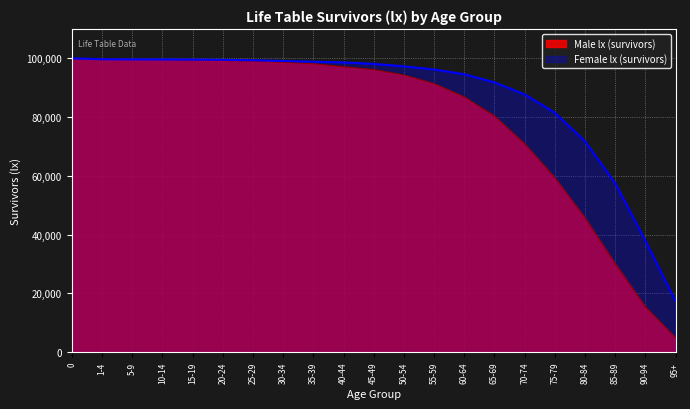

Reading right to left, list all the values displayed in this chart.

4895	15426	30105	45694	59354	70909	80387	86862	91388	94319	96155	97120	98146	98668	99044	99255	99531	99556	99619	99774	100000